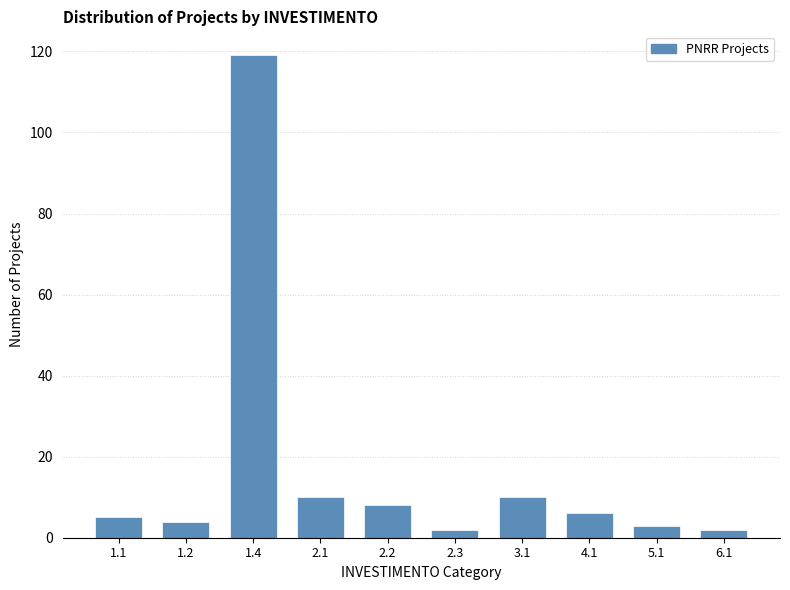

Reading right to left, transcribe all the data shown in this chart.

2	3	6	10	2	8	10	119	4	5